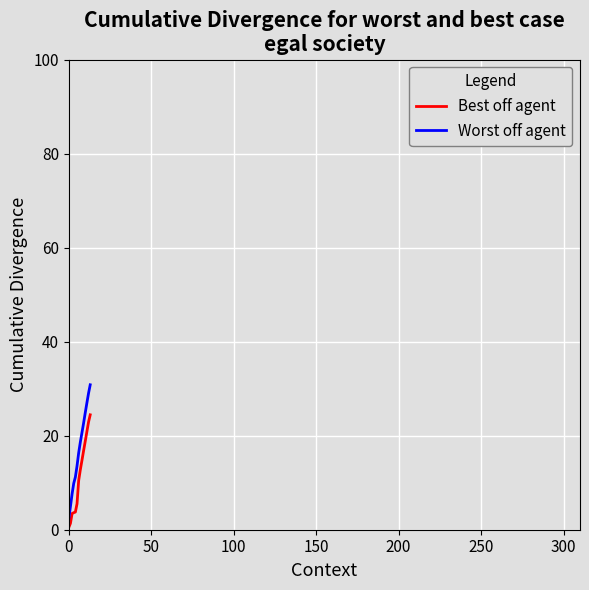

Which series has the widest spread of values?

Worst off agent